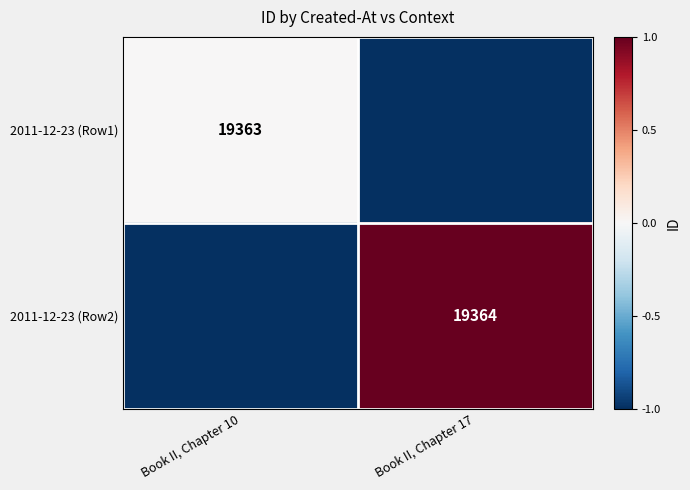

What is the difference between the highest and lowest values at Book II, Chapter 10?

1